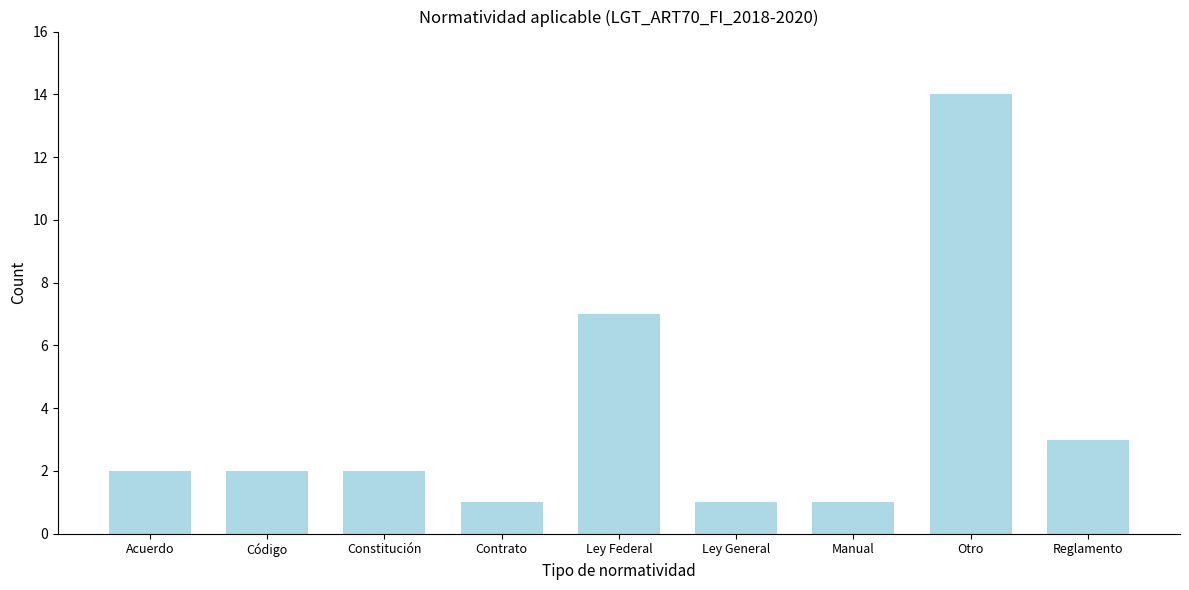

Reading right to left, what are all the values shown in this chart?

3	14	1	1	7	1	2	2	2